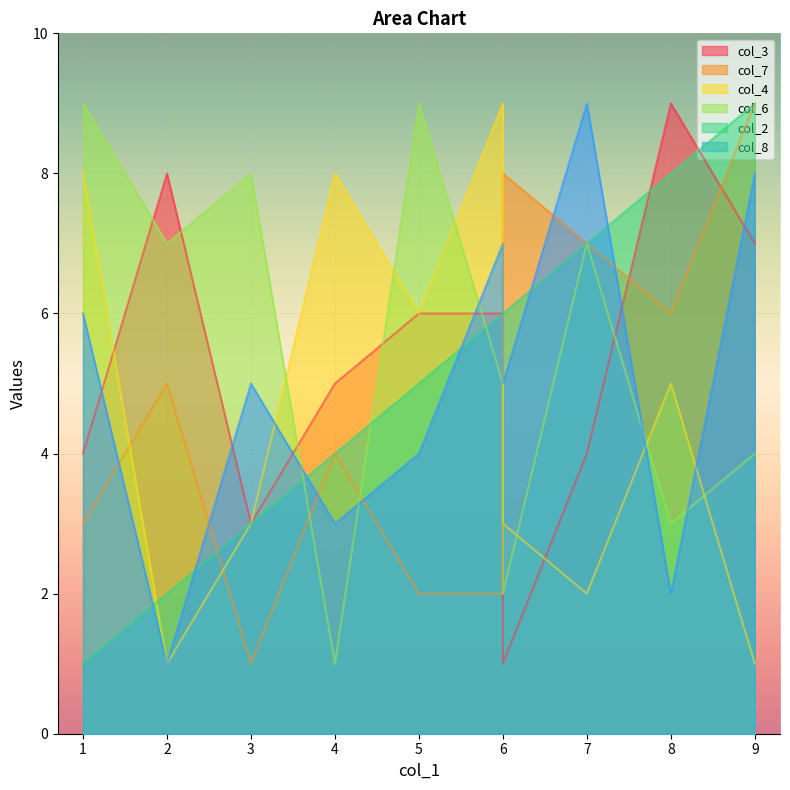

At which label does col_3 reach its minimum?

6